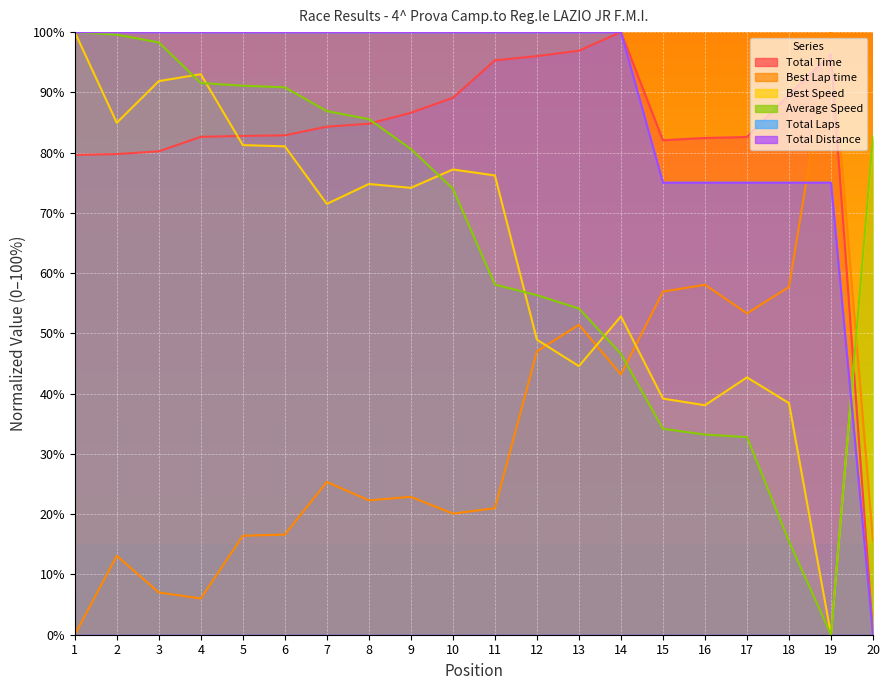

The Best Lap time series shows 6.2 at 2. True or false?

False